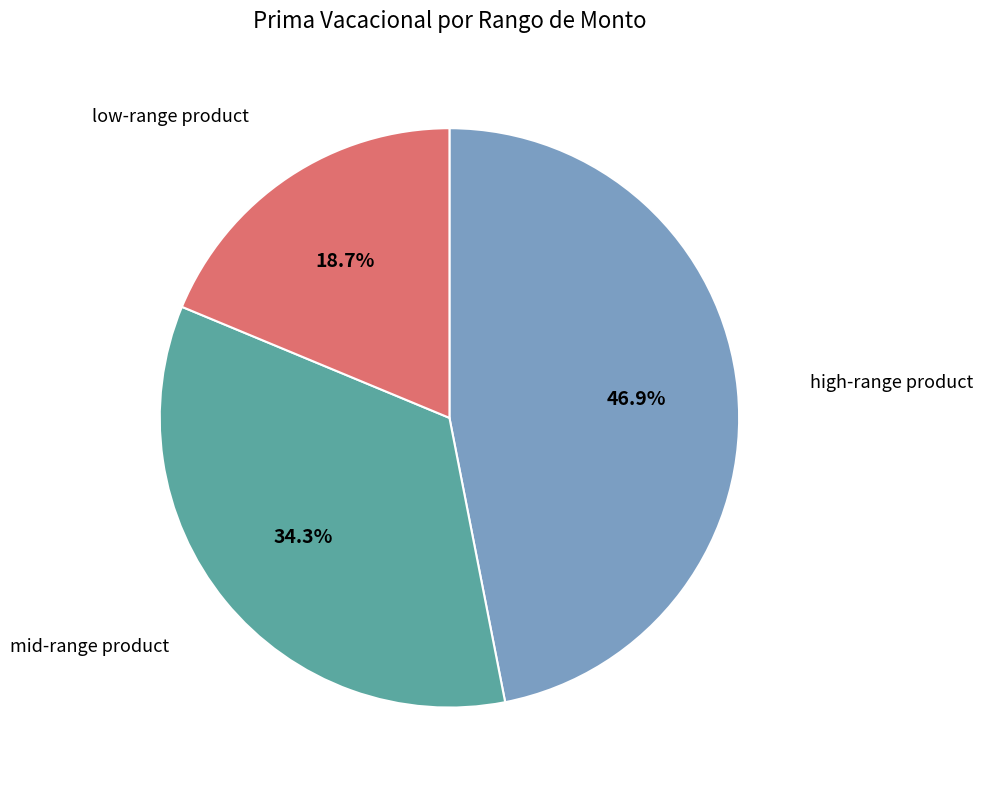

Does any single category account for the majority?

No